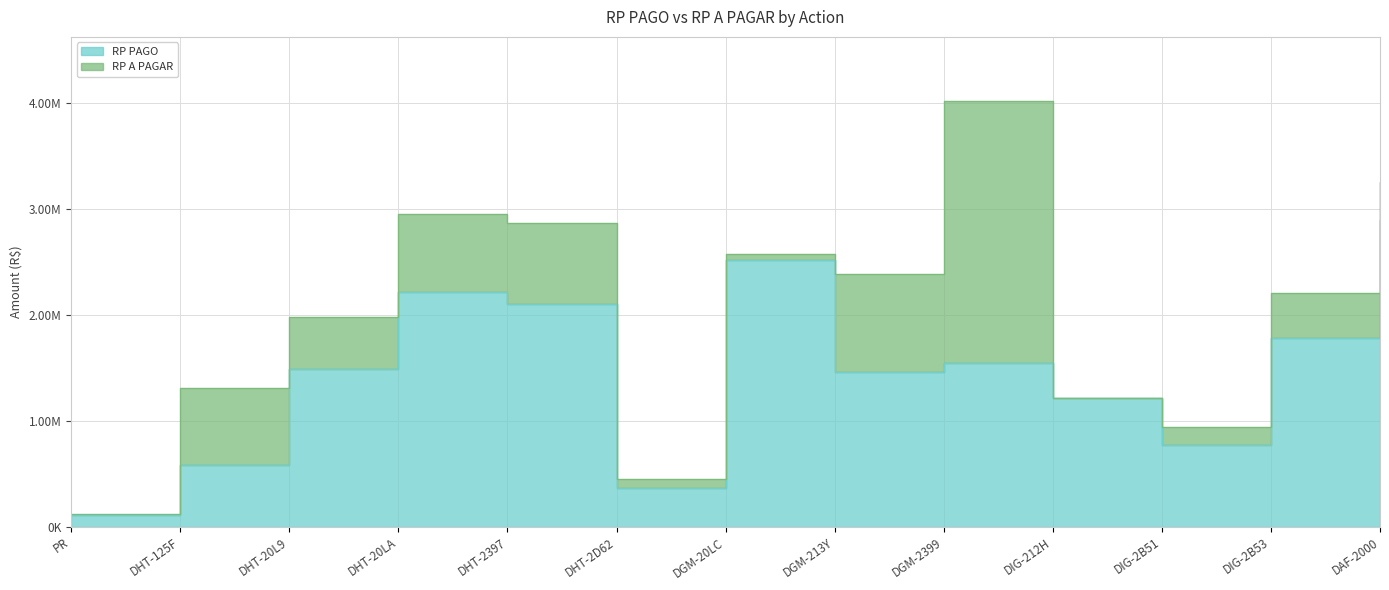

Which has a higher value, DGM-20LC or DGM-2399?

DGM-20LC